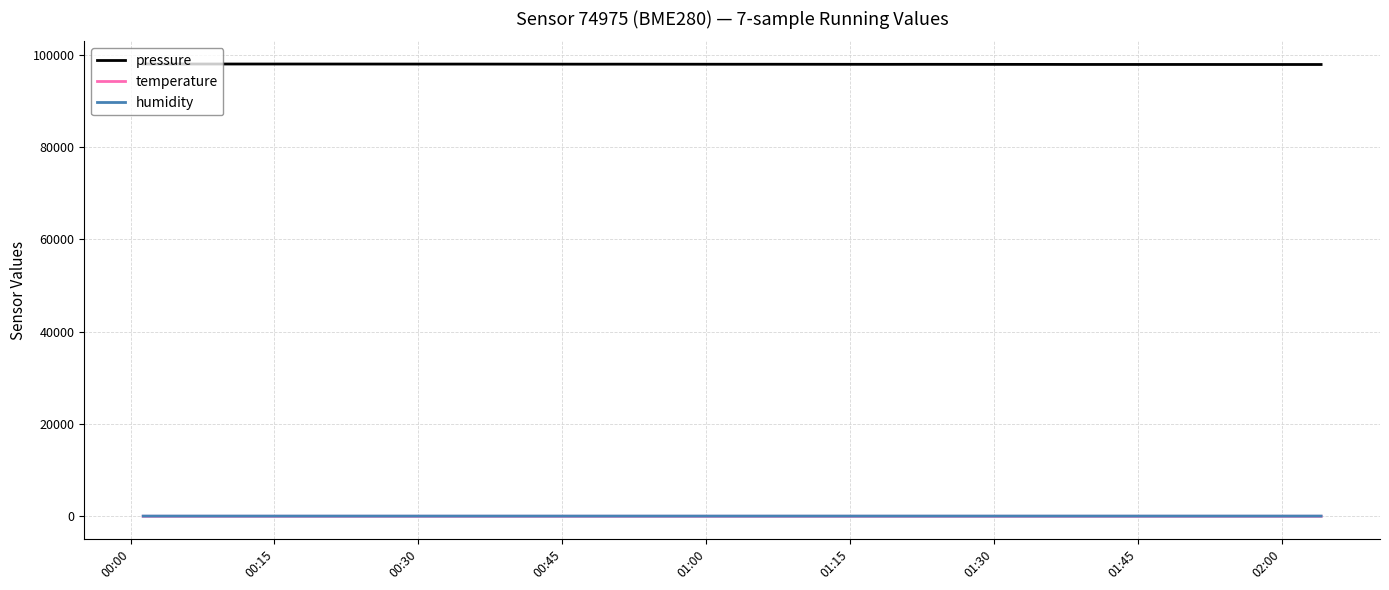

What is the greatest value displayed?

97967.5